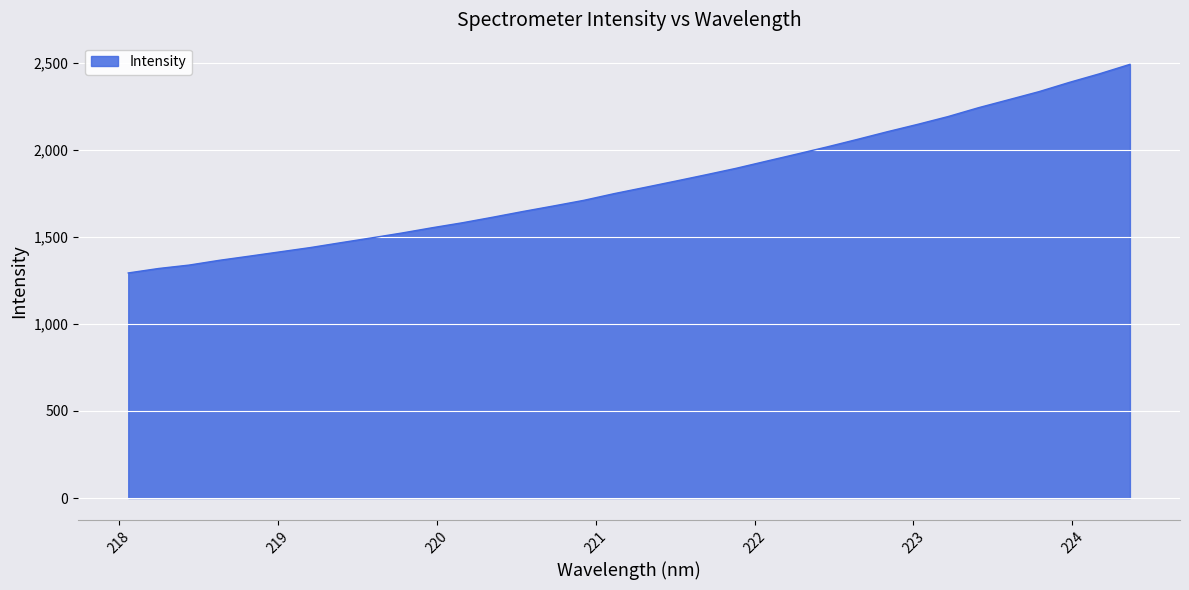

What is the difference between the second highest and minimum values?

1144.0